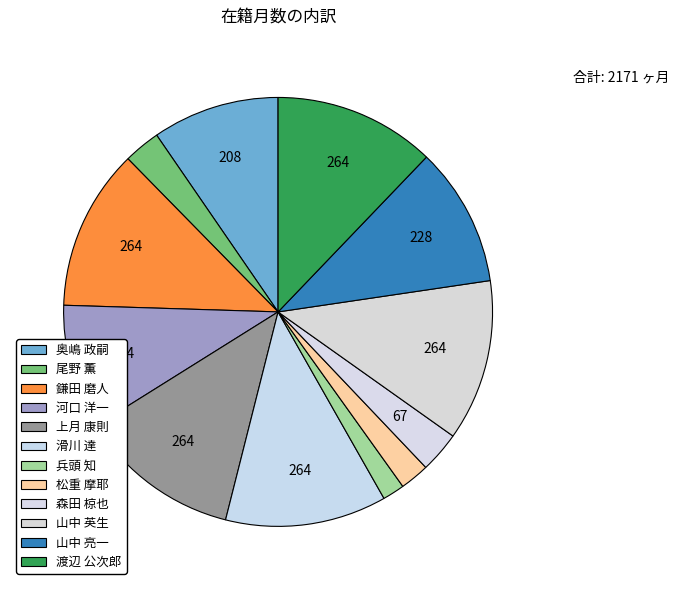

Count the number of slices in the pie.

12